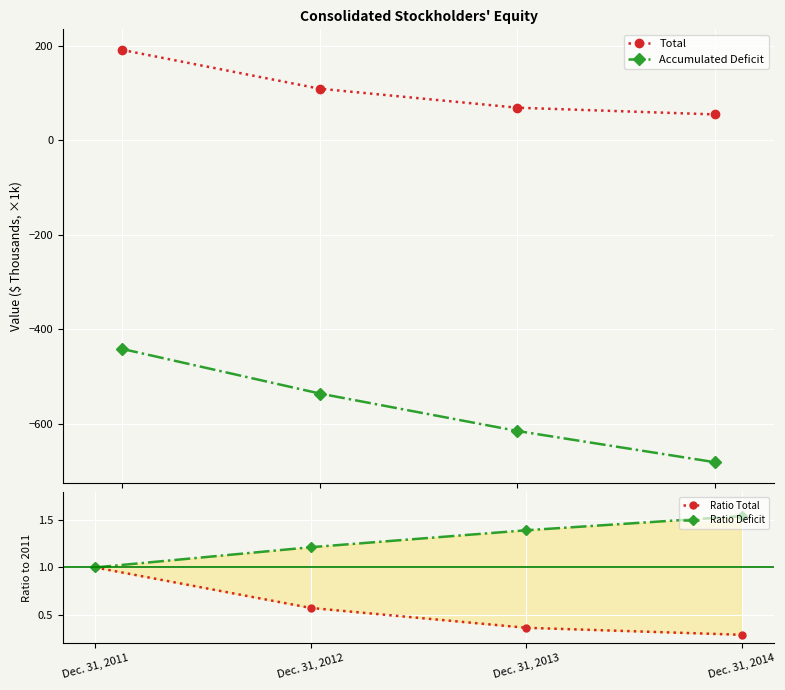

At which label does Total first exceed 109?

Dec. 31, 2011